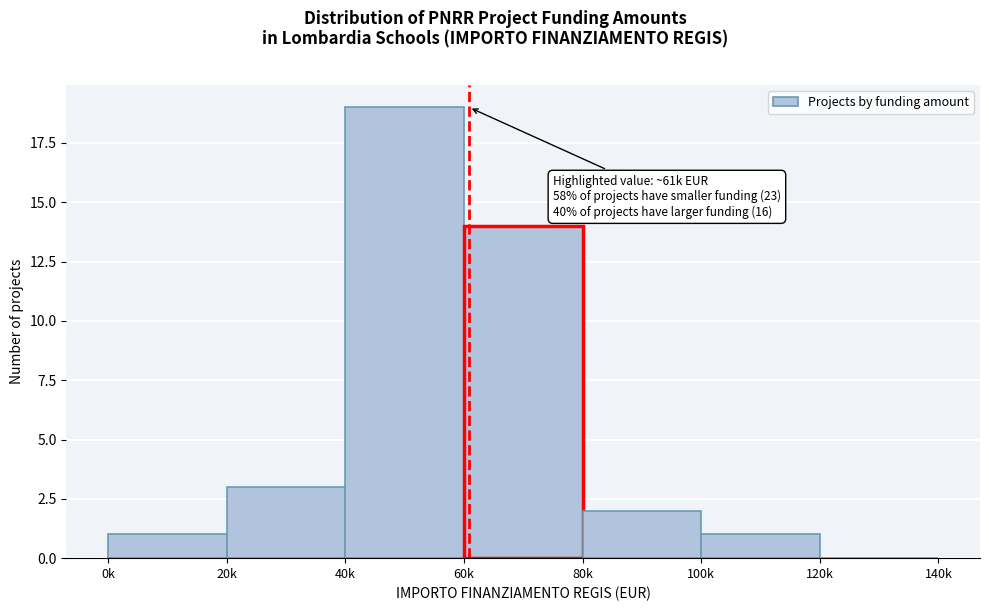

Reading left to right, transcribe all the data shown in this chart.

0k=1	20k=3	40k=19	60k=14	80k=2	100k=1	120k=0